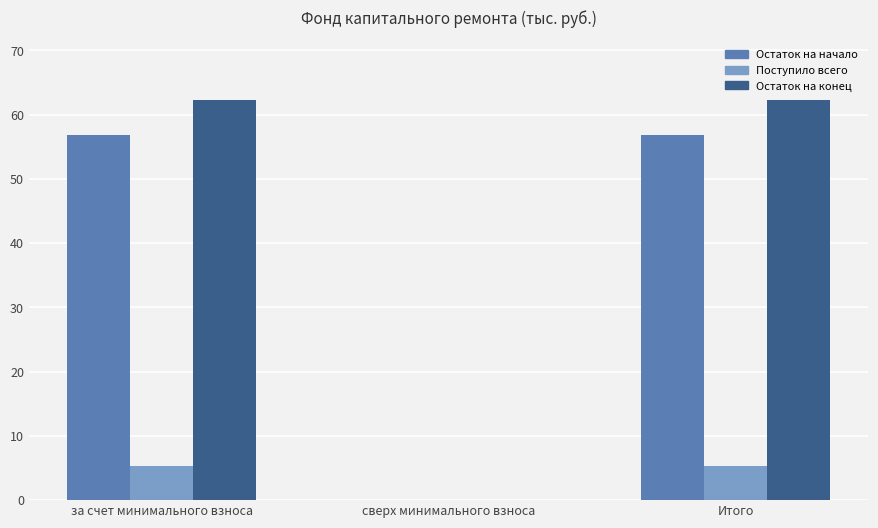

How many positive values does the Остаток на конец series have?

2